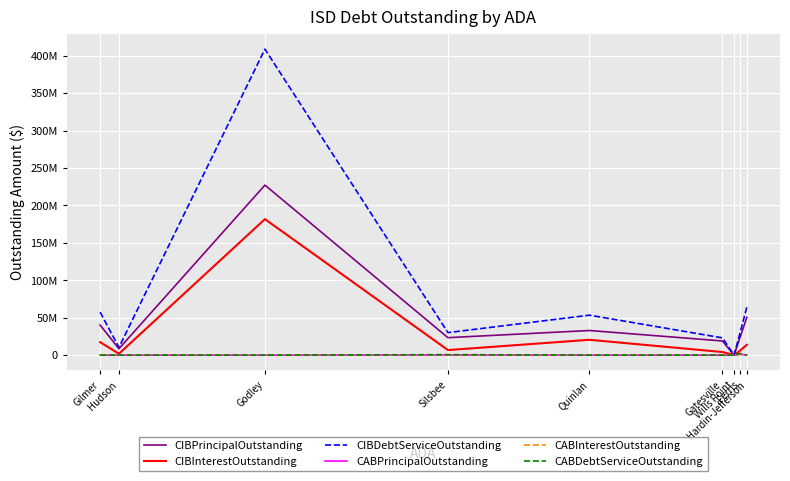

List the series in order of their peak value, highest first.

CIBDebtServiceOutstanding, CIBPrincipalOutstanding, CIBInterestOutstanding, CABDebtServiceOutstanding, CABPrincipalOutstanding, CABInterestOutstanding